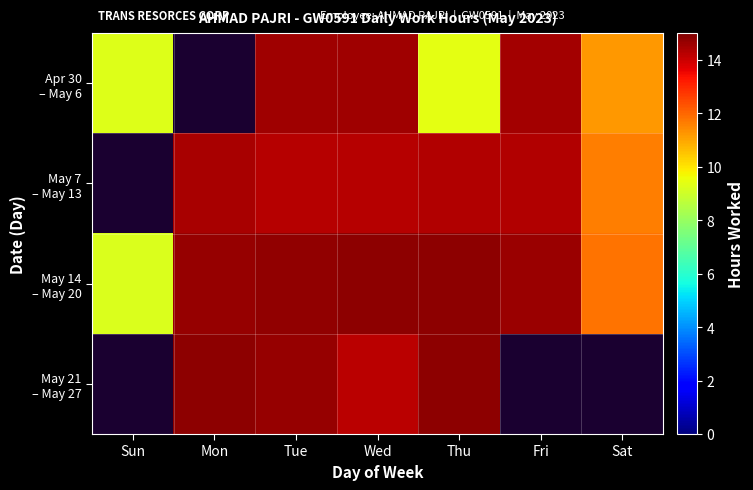

How many distinct data groups are displayed?

4